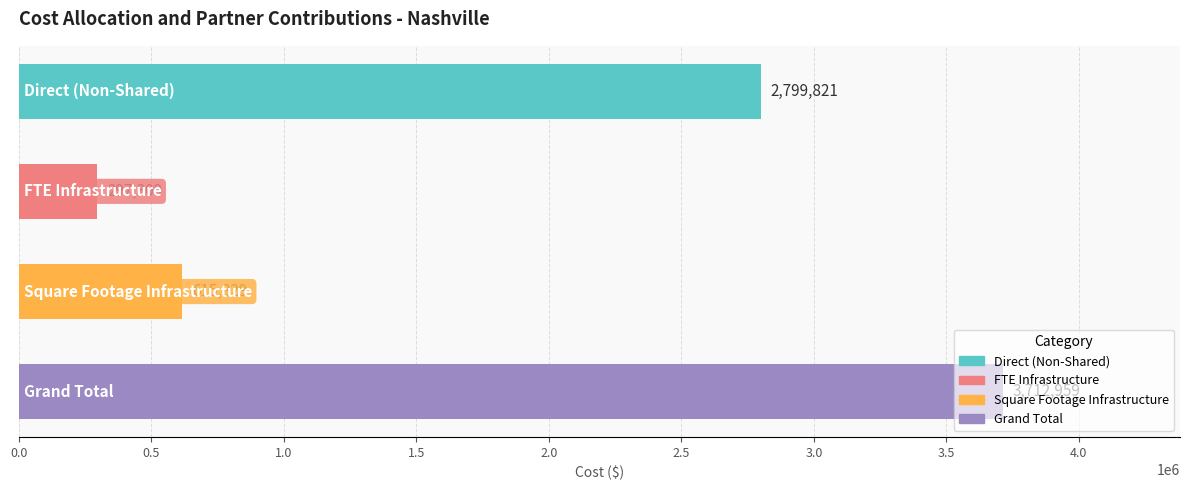

What is the difference between the maximum and minimum values?

3415650.0